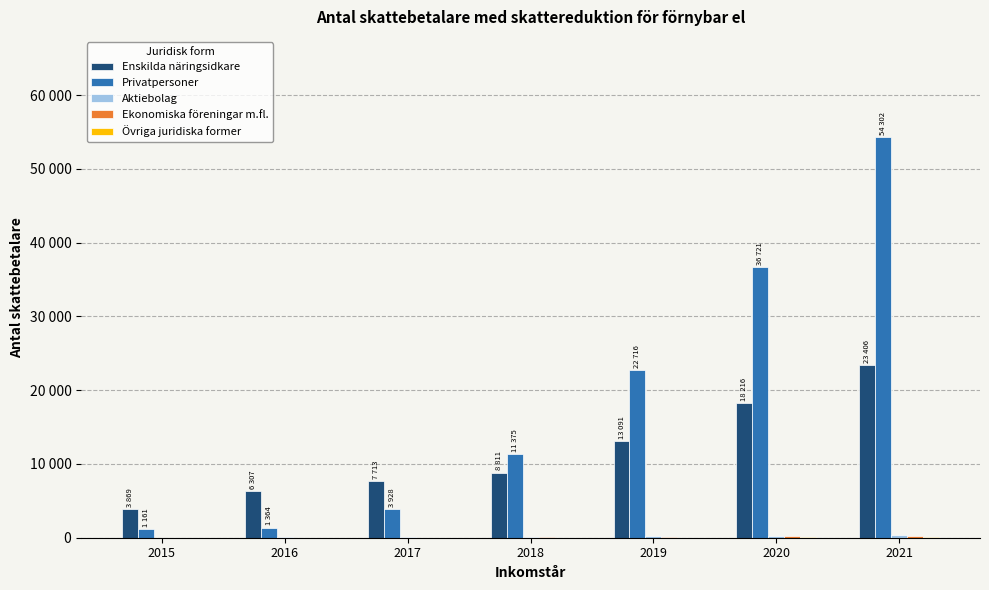

What is the sum of all Aktiebolag values?

1091